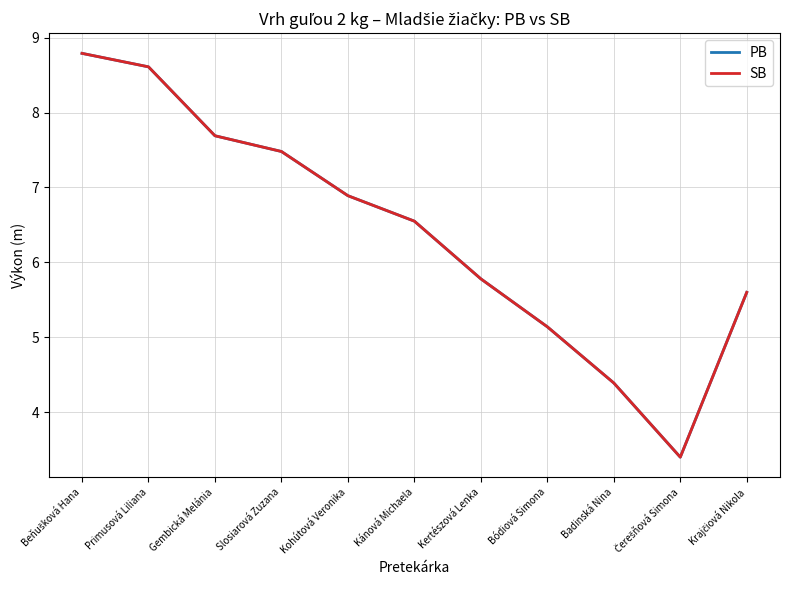

Between Primusová Liliana and Kánová Michaela, which series saw the biggest shift?

PB